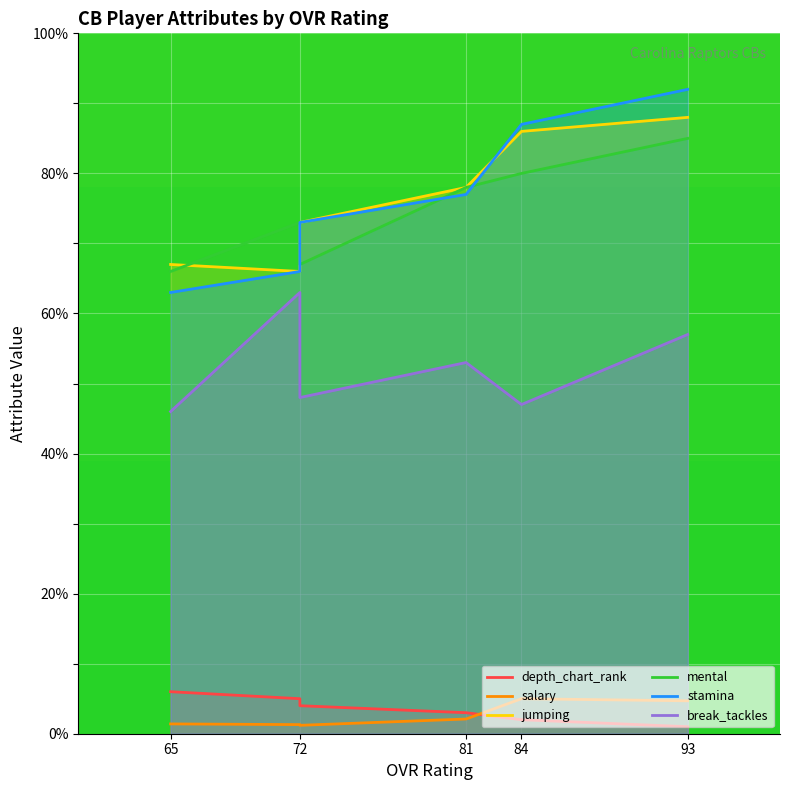

What is the maximum value for break_tackles?

63.0